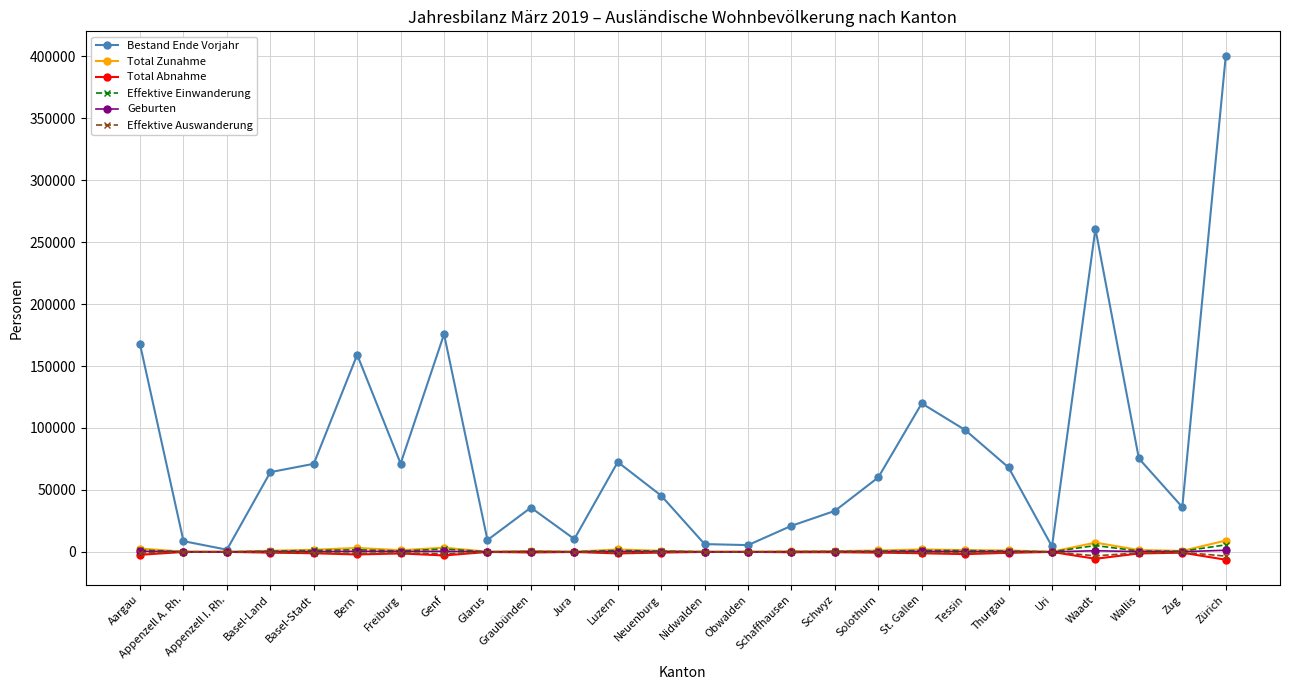

What is the total value across all series at Nidwalden?

6235